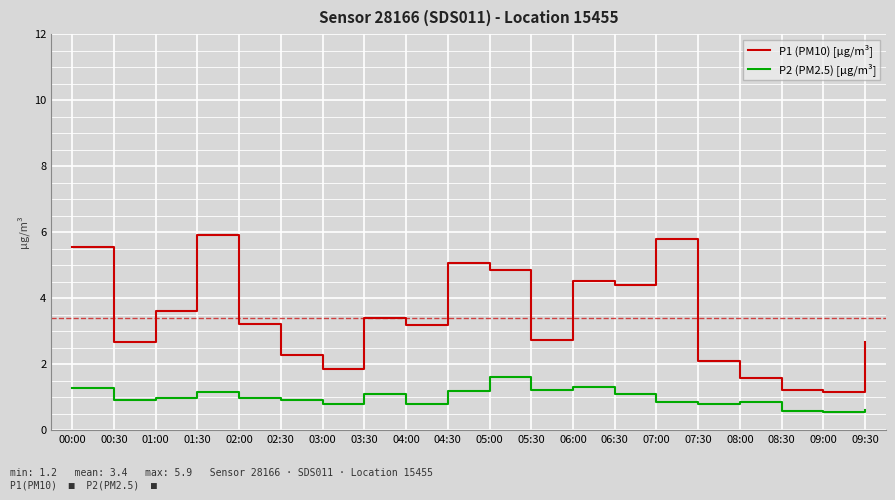

Rank the series by their maximum value, from lowest to highest.

P2 (PM2.5) [µg/m³], P1 (PM10) [µg/m³]